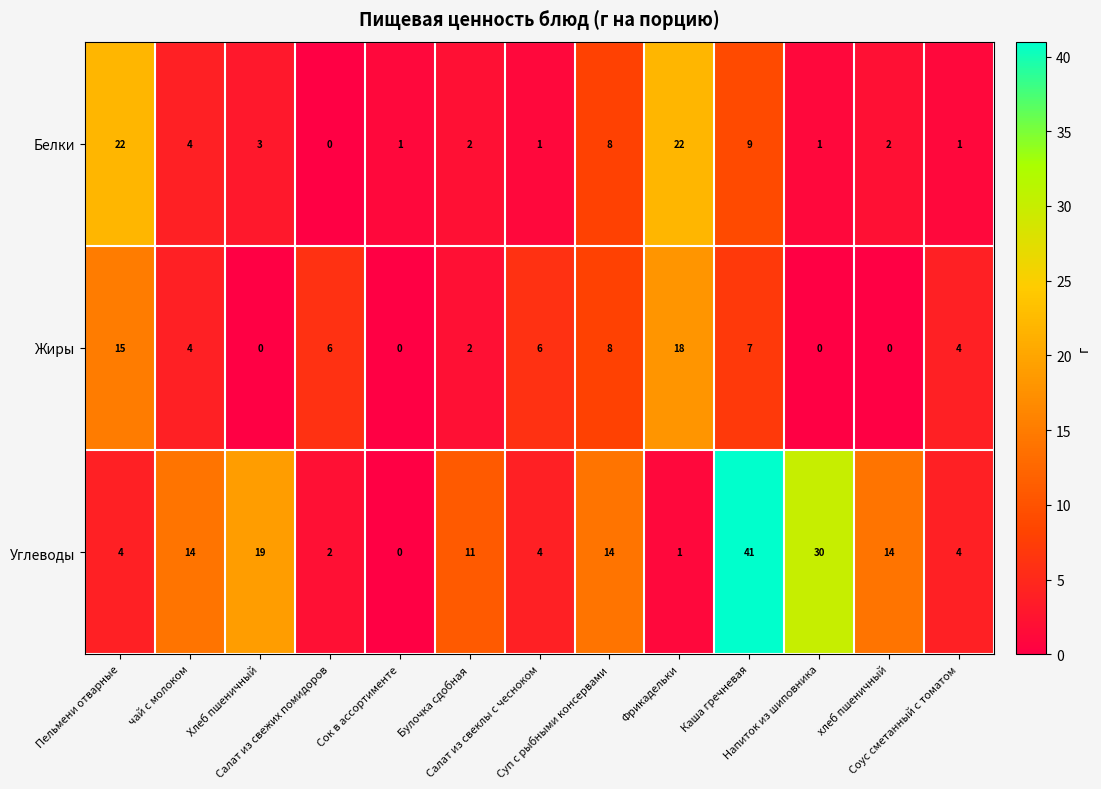

How many distinct data groups are displayed?

3